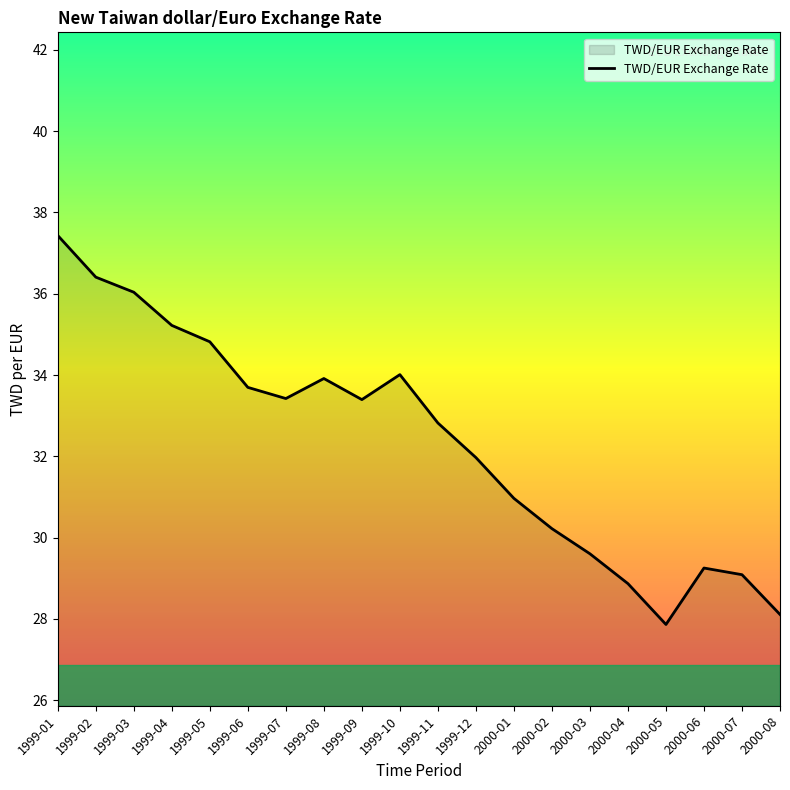

What value does the data have at 1999-02?

36.4